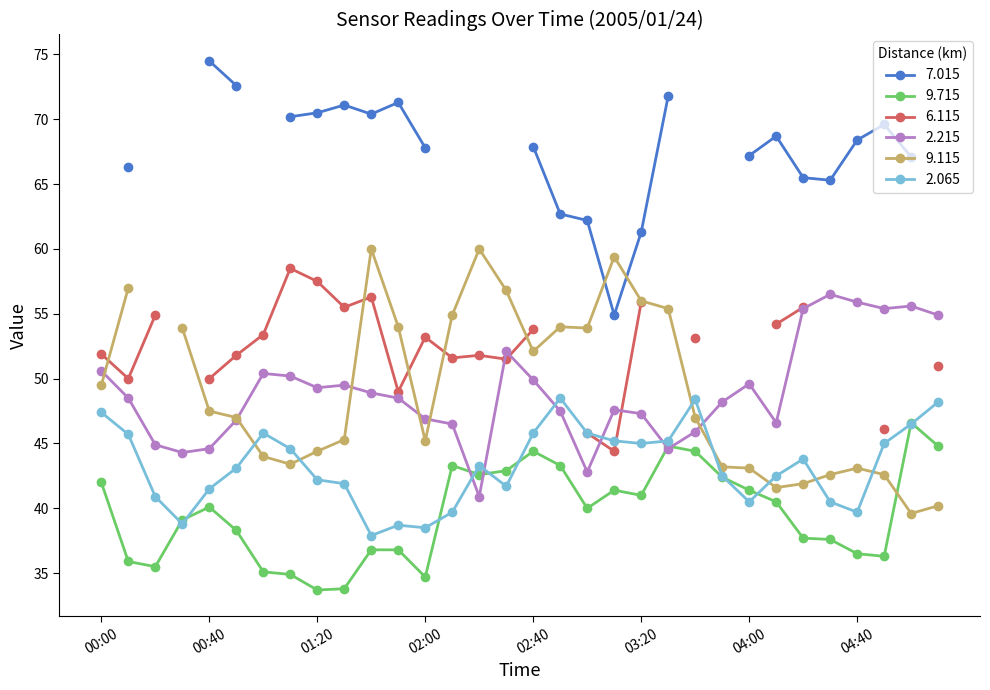

What value does the 9.715 series have at 04:40?

36.5